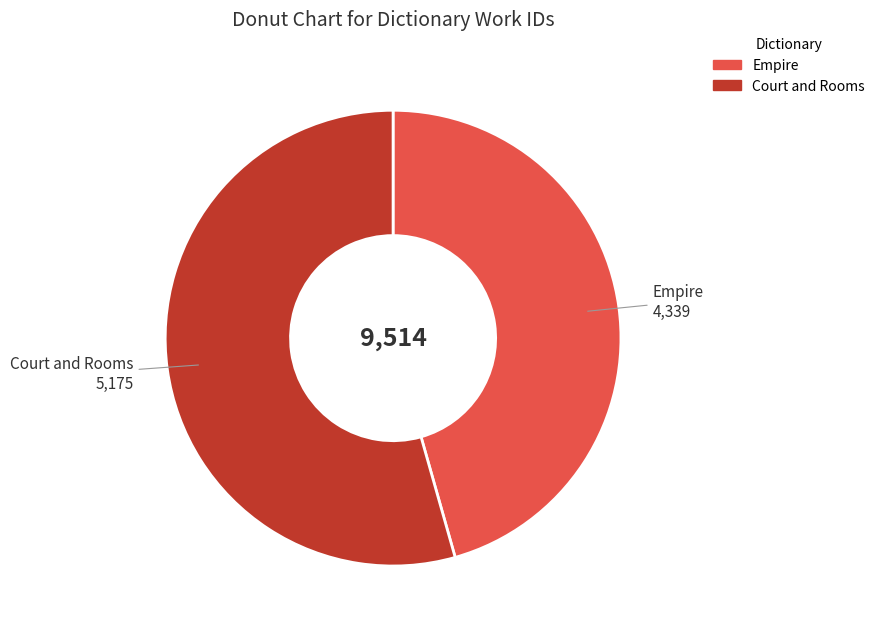

The Empire slice represents 46% of the pie. True or false?

True